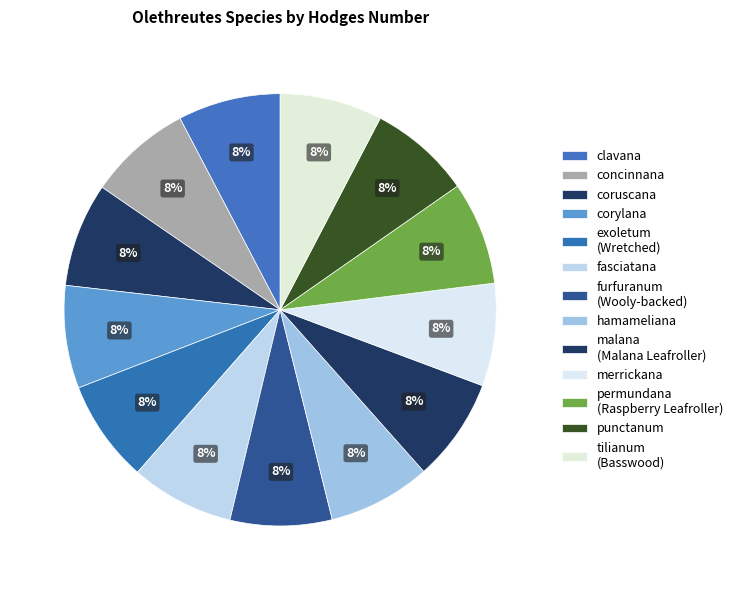

Rank the categories by value from highest to lowest.

coruscana, fasciatana, concinnana, malana
(Malana Leafroller), permundana
(Raspberry Leafroller), corylana, hamameliana, merrickana, clavana, tilianum
(Basswood), exoletum
(Wretched), punctanum, furfuranum
(Wooly-backed)